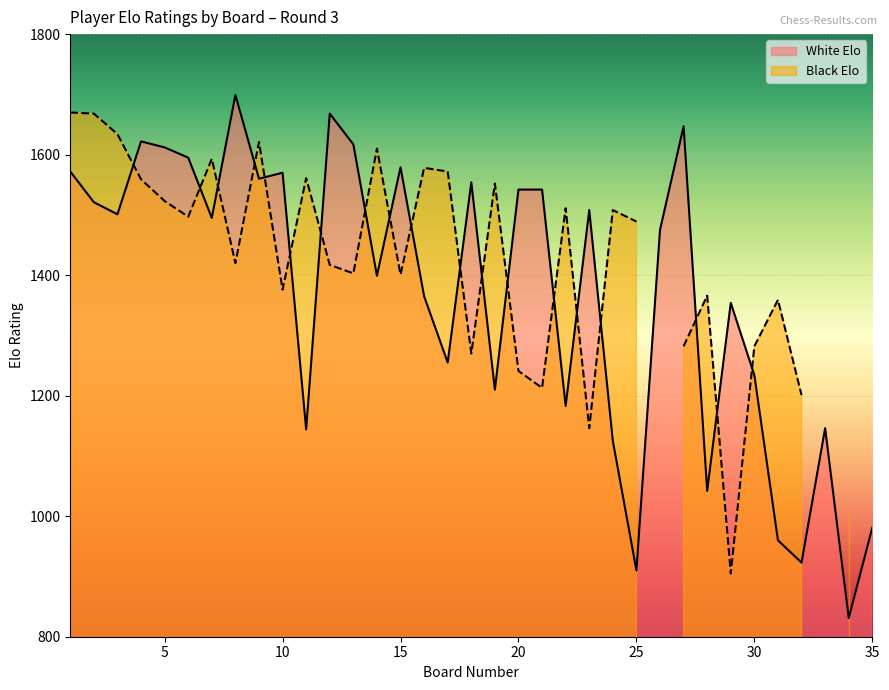

List the labels in order of value, smallest first.

34, 25, 32, 31, 35, 28, 24, 11, 33, 22, 19, 30, 17, 29, 16, 14, 26, 7, 3, 23, 2, 20, 21, 18, 9, 10, 1, 15, 6, 5, 13, 4, 27, 12, 8